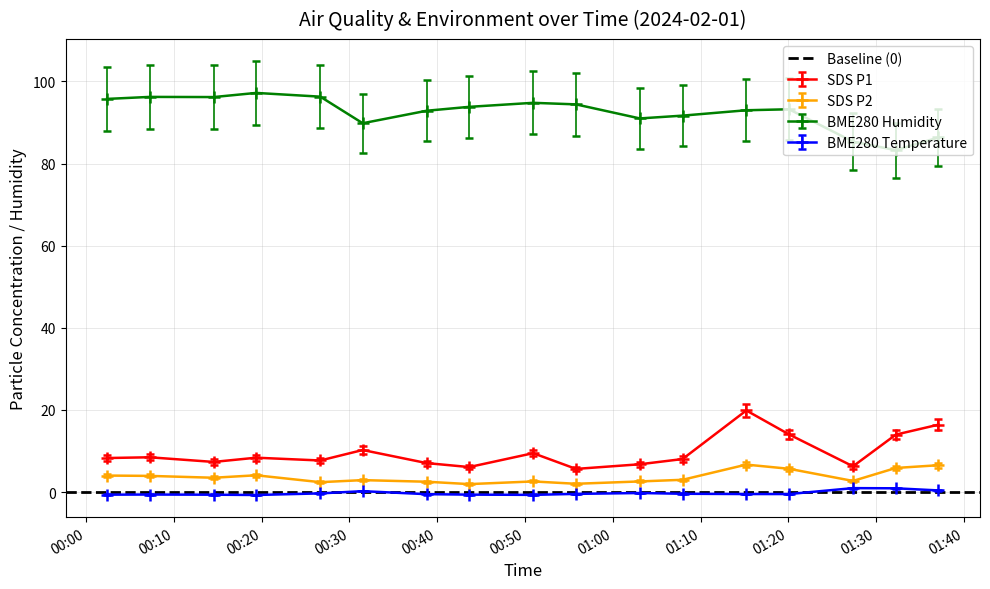

What is the difference between the maximum and minimum values in the BME280_temperature series?

1.7